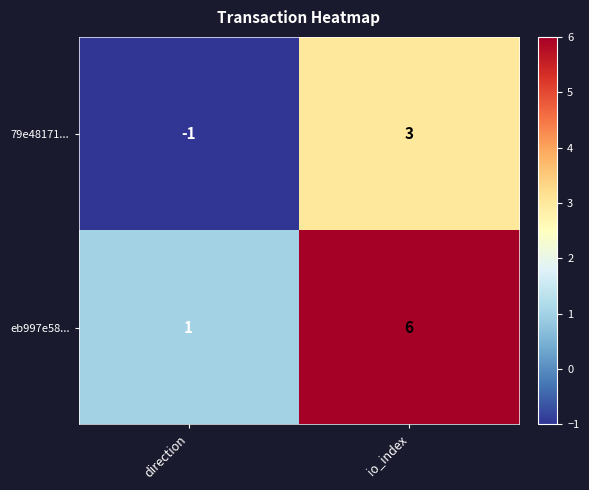

Rank the series at direction from lowest to highest value.

79e48171..., eb997e58...